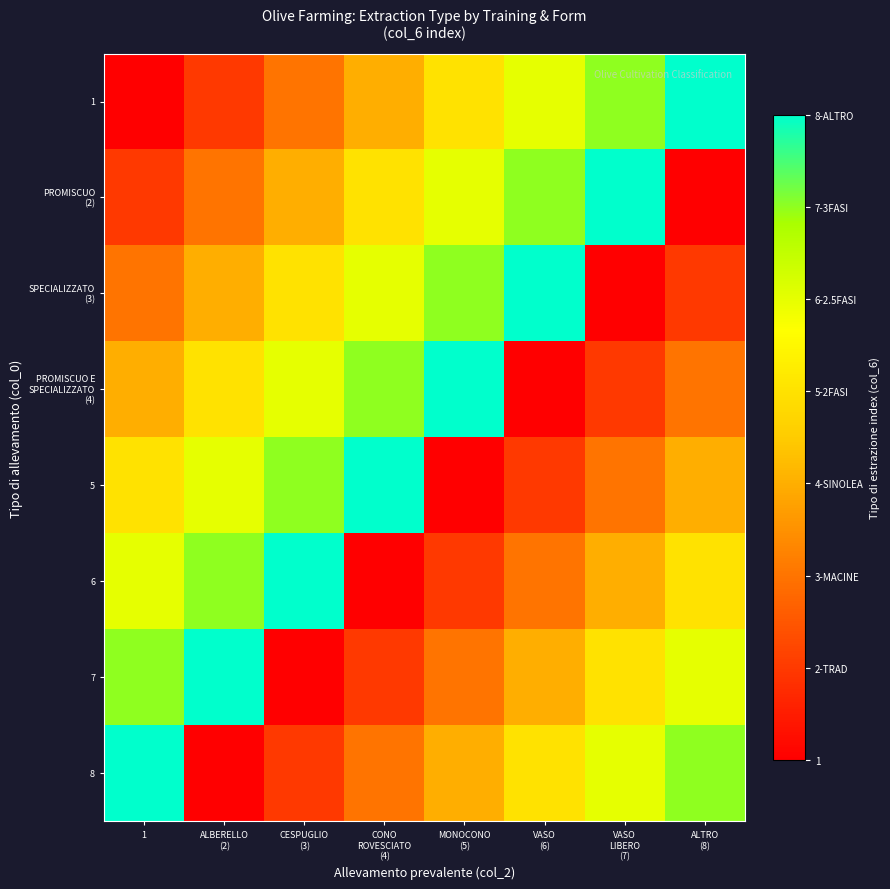

At which category is the sum across all series the highest?

1